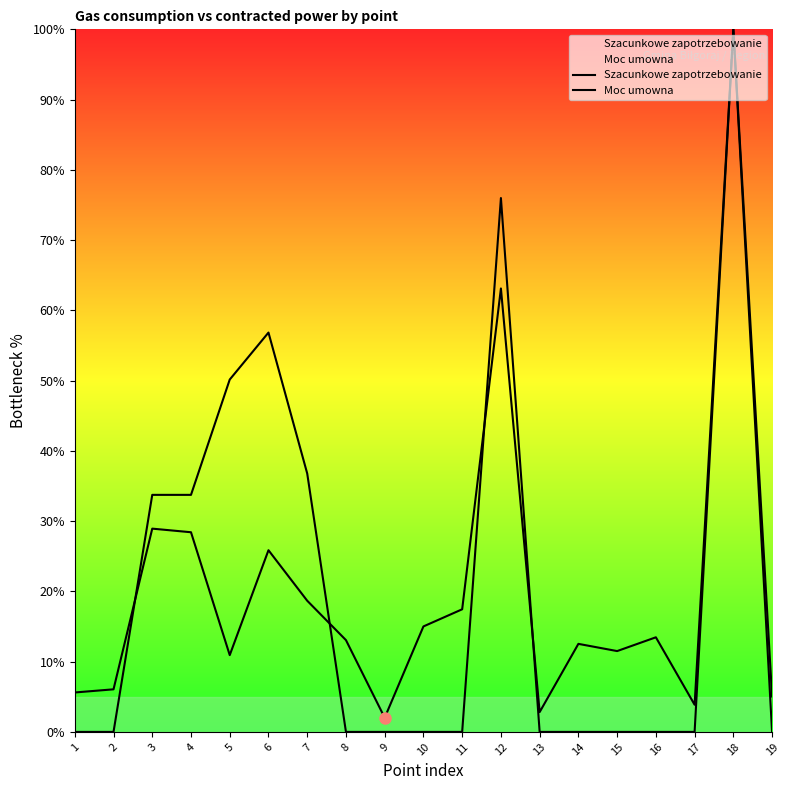

What is the total value across all series at 5?

61.1